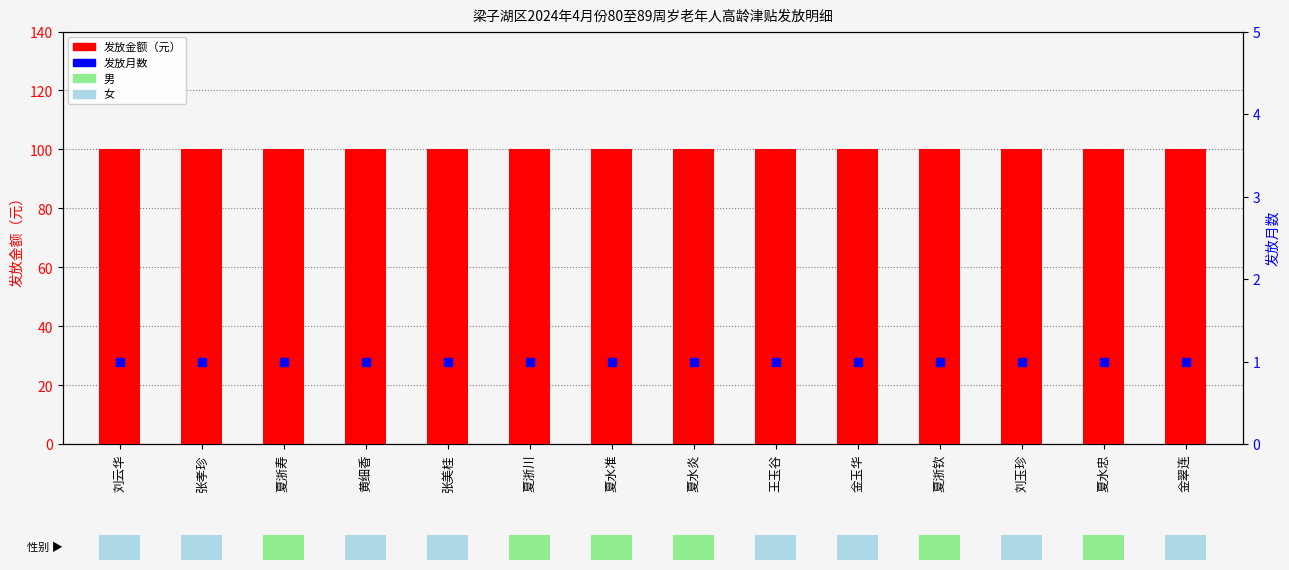

Which series has the widest spread of Y values?

发放金额（元）